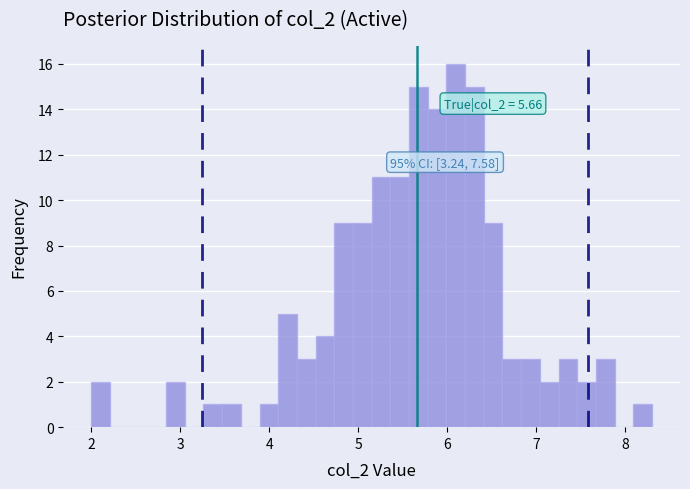

Read against the x-axis, roughly where is the centre of the tallest bar?

6.1